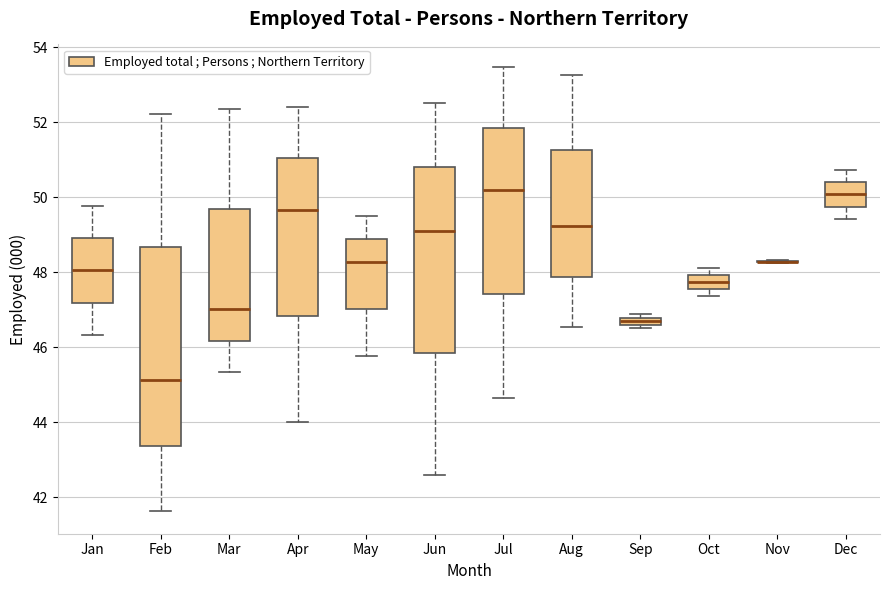

Where does the lower whisker of the box for May end on the y-axis? The values are not printed on the chart, so give them approximately, as read against the axis.

45.8